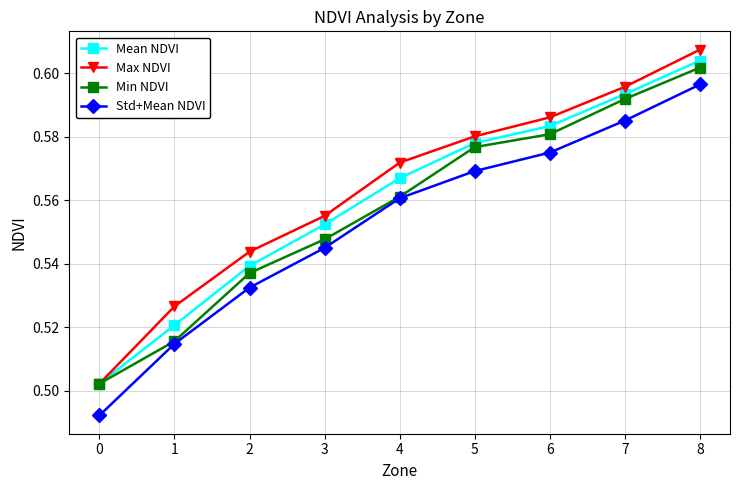

True or false: Max NDVI and Std+Mean NDVI cross at least once.

False